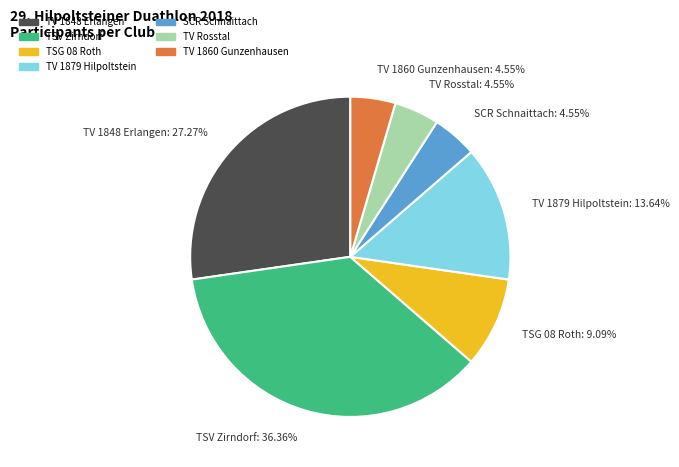

Does any single category account for the majority?

No